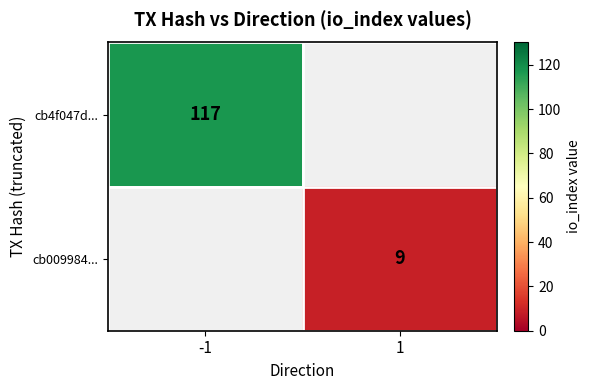

Is it true that cb4f047d... equals 117 at -1?

True